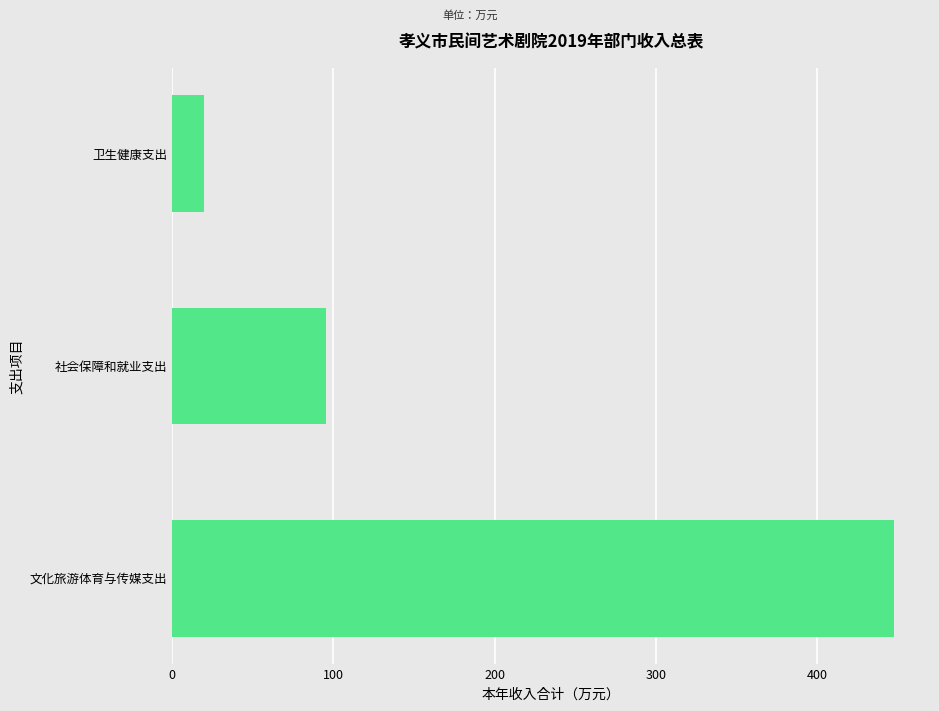

What is the difference between the values at 卫生健康支出 and 文化旅游体育与传媒支出?

427.7